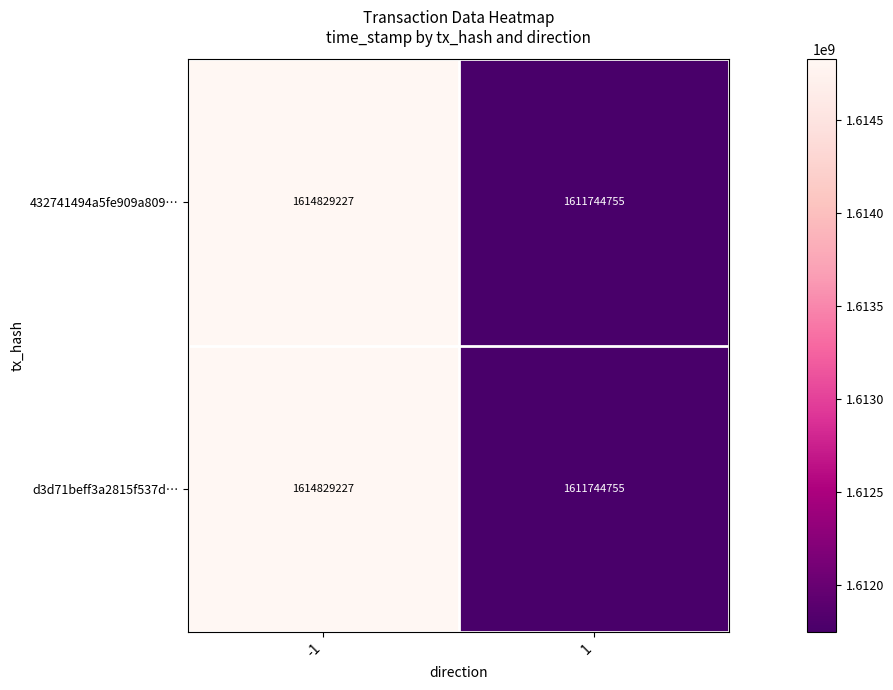

Rank the categories by d3d71beff3a2815f537d… value from highest to lowest.

-1, 1